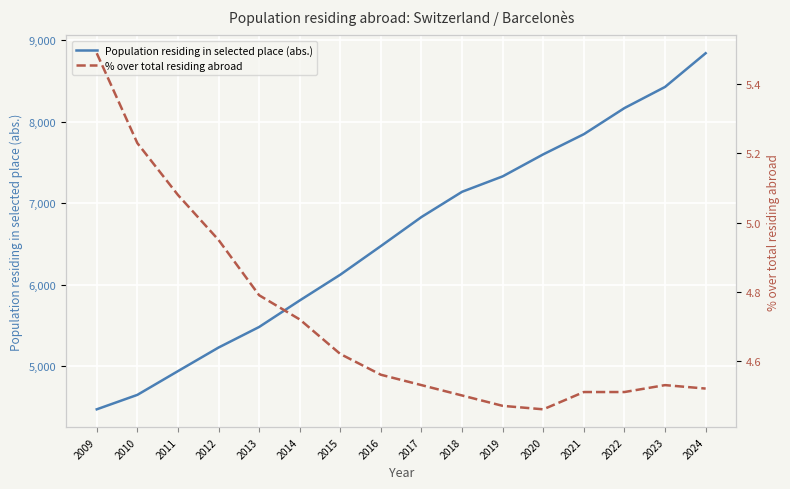

How many data points does each series have?

16